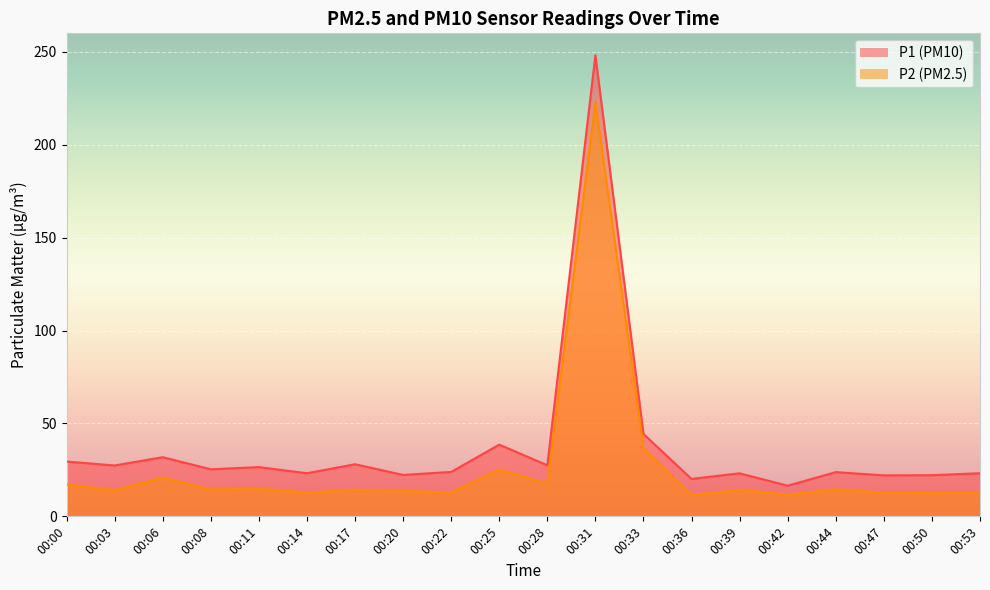

Reading left to right, what are all the values shown in this chart?

P1: 00:00=29.5	00:03=27.4	00:06=31.9	00:08=25.3	00:11=26.5	00:14=23.2	00:17=28.1	00:20=22.3	00:22=23.9	00:25=38.6	00:28=27.5	00:31=248.2	00:33=44.3	00:36=20.1	00:39=23.2	00:42=16.5	00:44=23.8	00:47=22.1	00:50=22.1	00:53=23.2
P2: 00:00=17.1	00:03=14.1	00:06=20.9	00:08=14.5	00:11=14.9	00:14=12.8	00:17=14.3	00:20=13.6	00:22=12.9	00:25=25.2	00:28=17.6	00:31=222.8	00:33=36.9	00:36=11.4	00:39=14.3	00:42=11.7	00:44=14.6	00:47=12.7	00:50=12.5	00:53=12.9